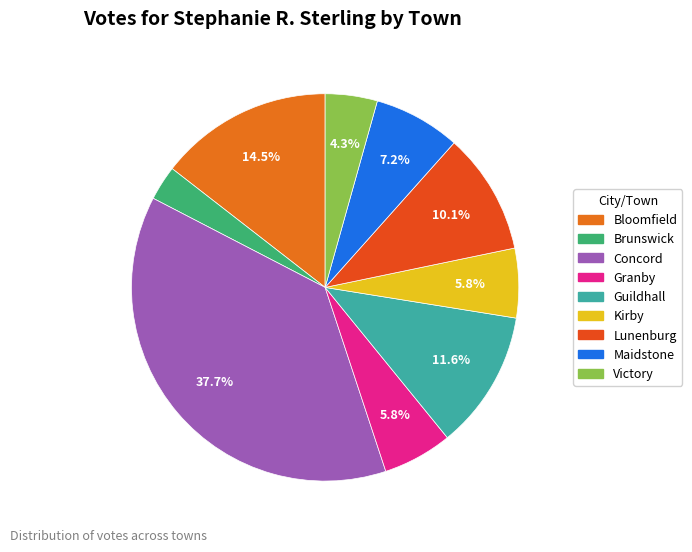

Rank the categories by value from lowest to highest.

Brunswick, Victory, Granby, Kirby, Maidstone, Lunenburg, Guildhall, Bloomfield, Concord